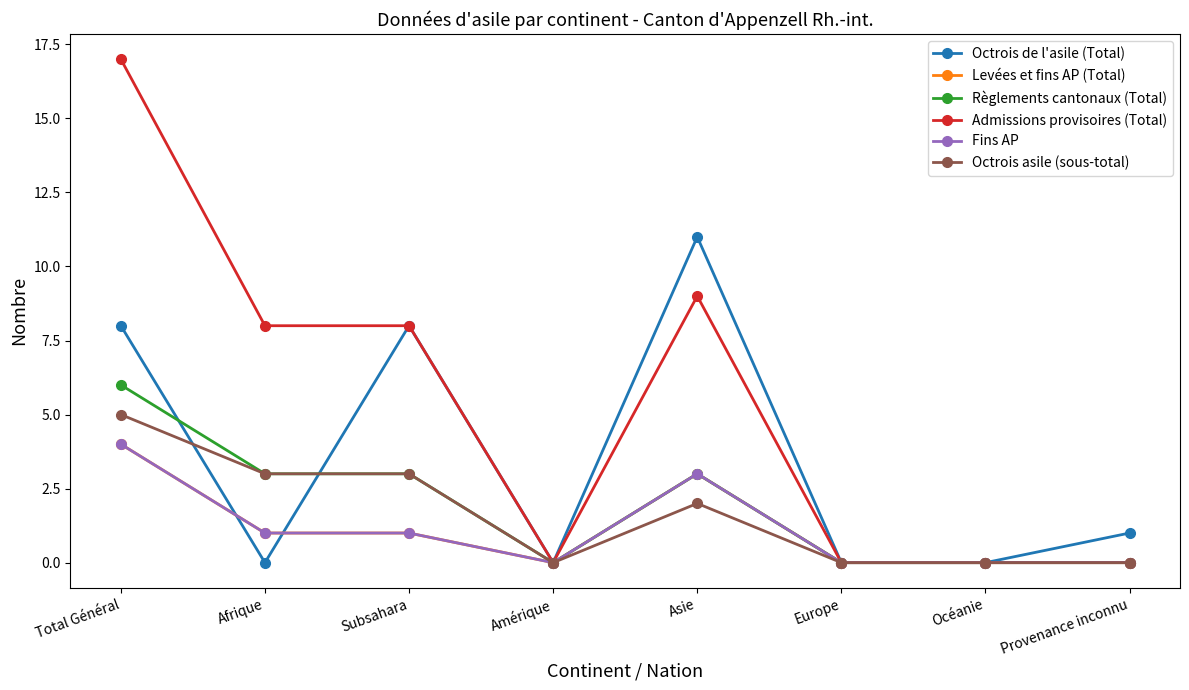

Does the chart have visible grid lines?

No